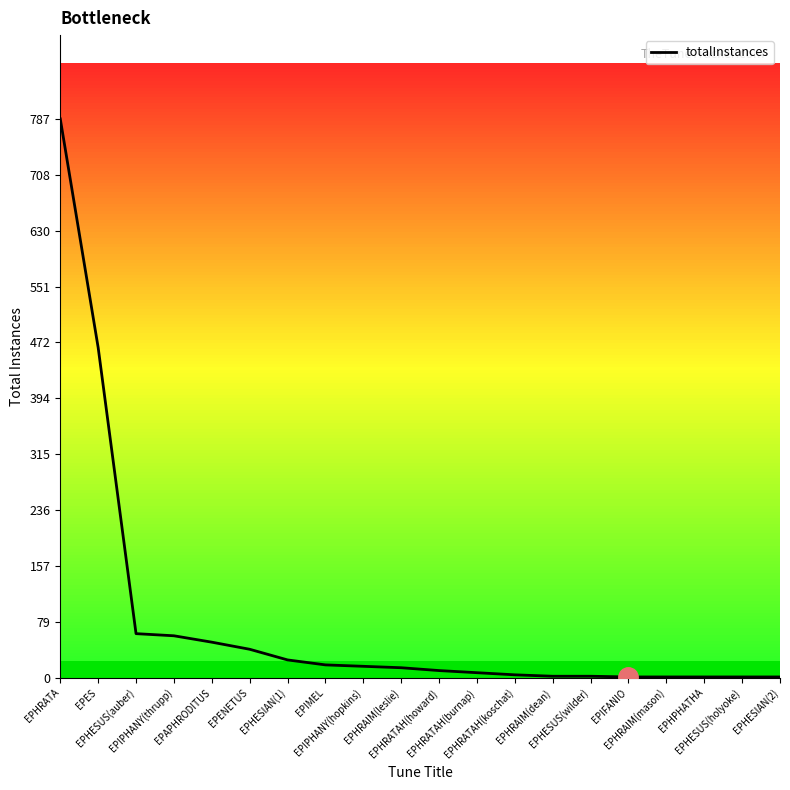

What is the difference between the maximum and minimum values?

786